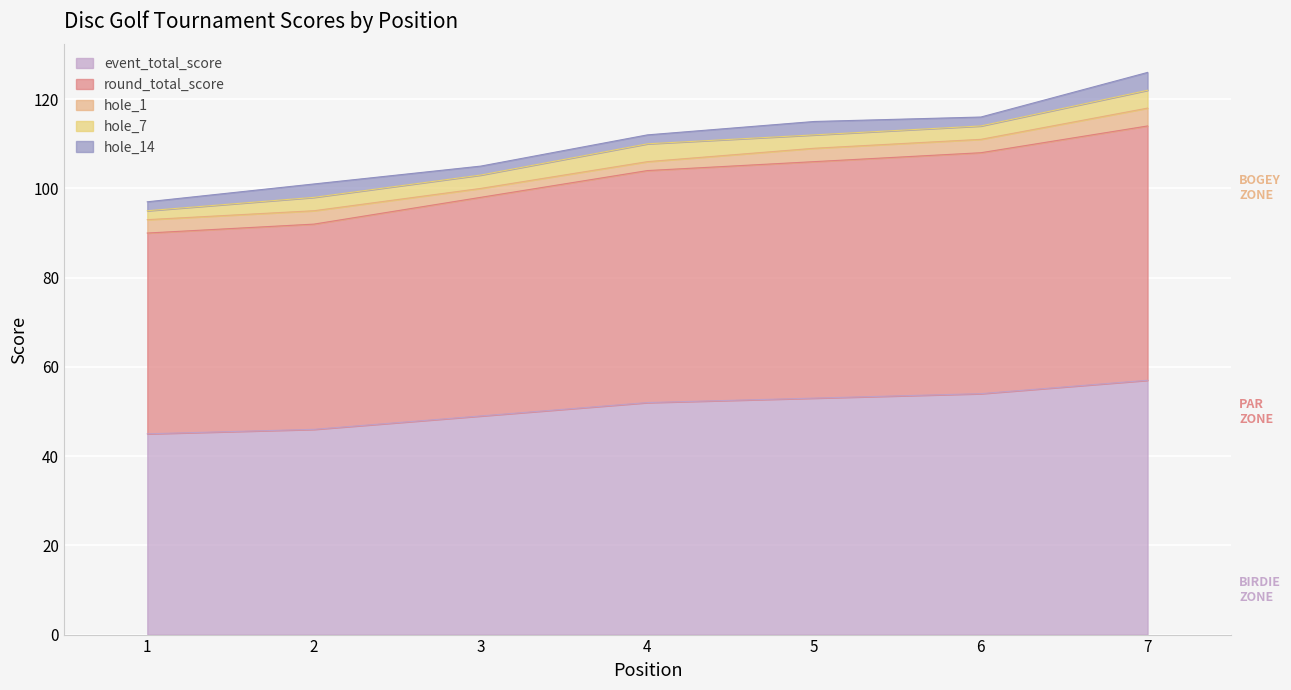

Rank the series by their maximum value, from lowest to highest.

hole_1, hole_7, hole_14, event_total_score, round_total_score